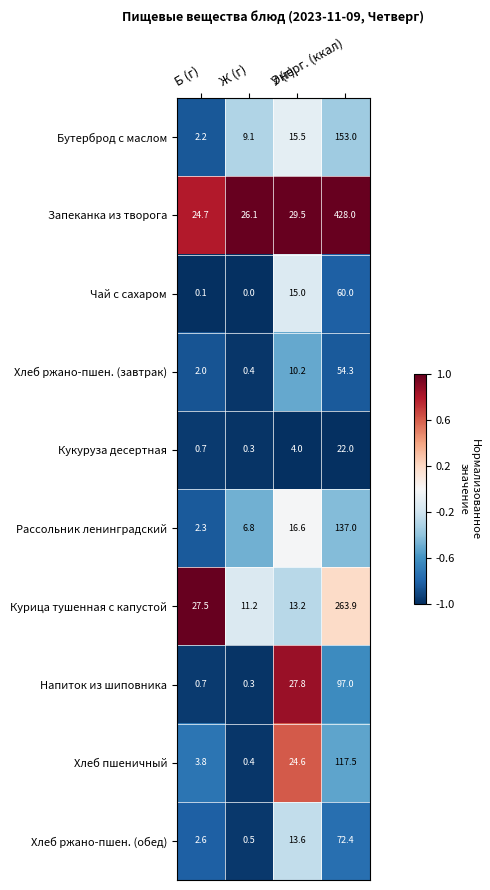

What is the maximum value shown in the chart?

428.0